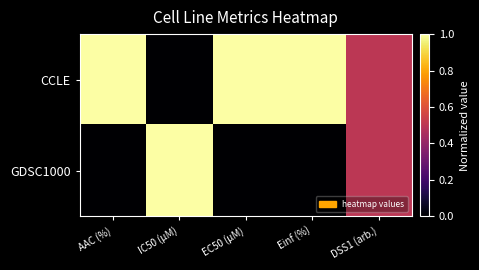

Reading left to right, transcribe all the data shown in this chart.

CCLE: AAC (%)=1.0	IC50 (µM)=0.0	EC50 (µM)=1.0	Einf (%)=1.0	DSS1 (arb.)=0.5
GDSC1000: AAC (%)=0.0	IC50 (µM)=1.0	EC50 (µM)=0.0	Einf (%)=0.0	DSS1 (arb.)=0.5